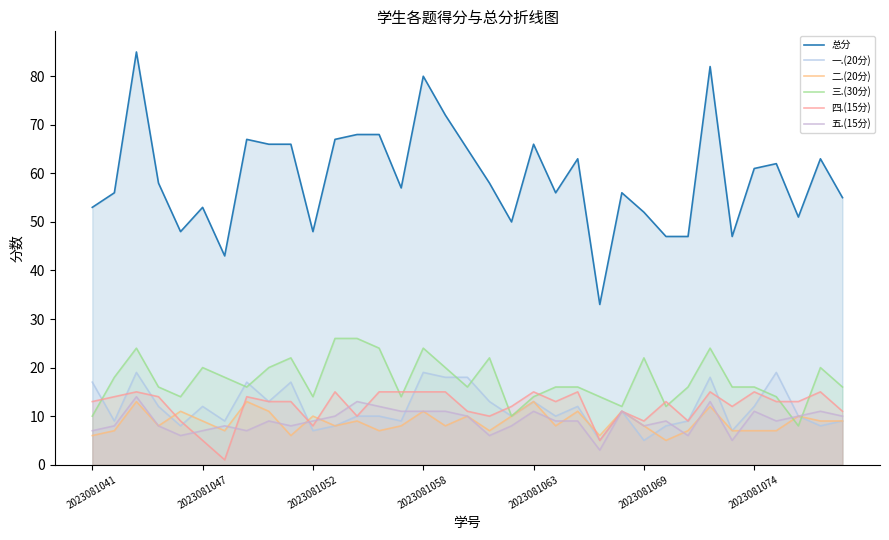

What is the average value of the 一.(20分) series?

12